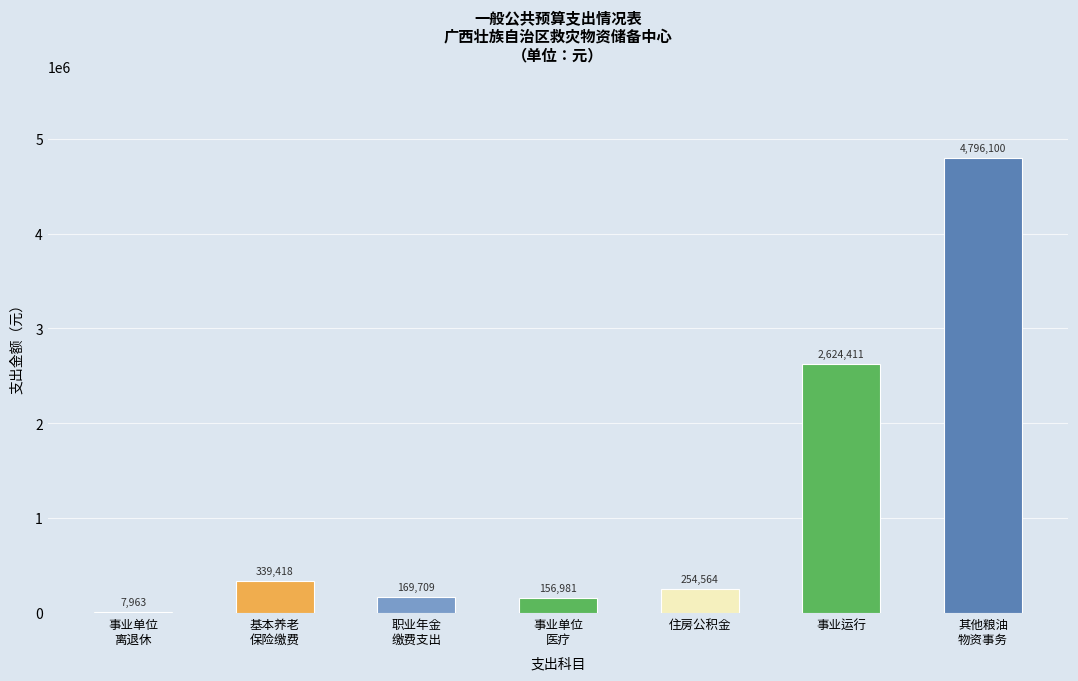

What position from the right is 事业运行?

2